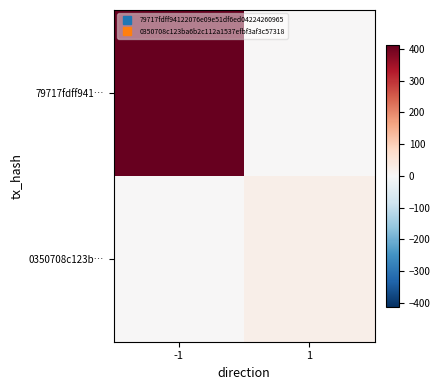

What is the maximum value shown in the chart?

414